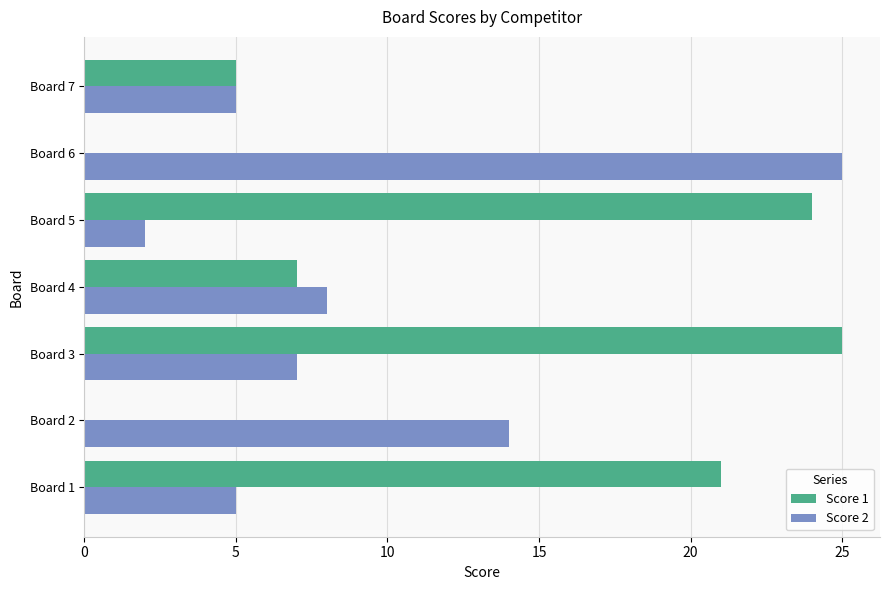

Count the number of data series in this chart.

2